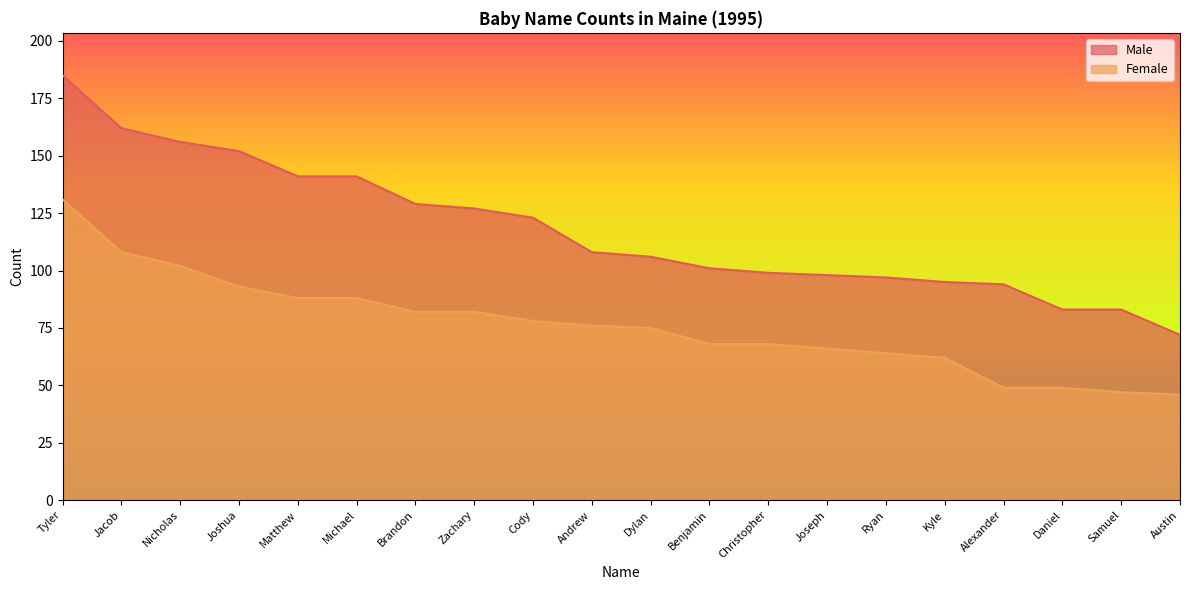

Which series has the widest spread of values?

Male